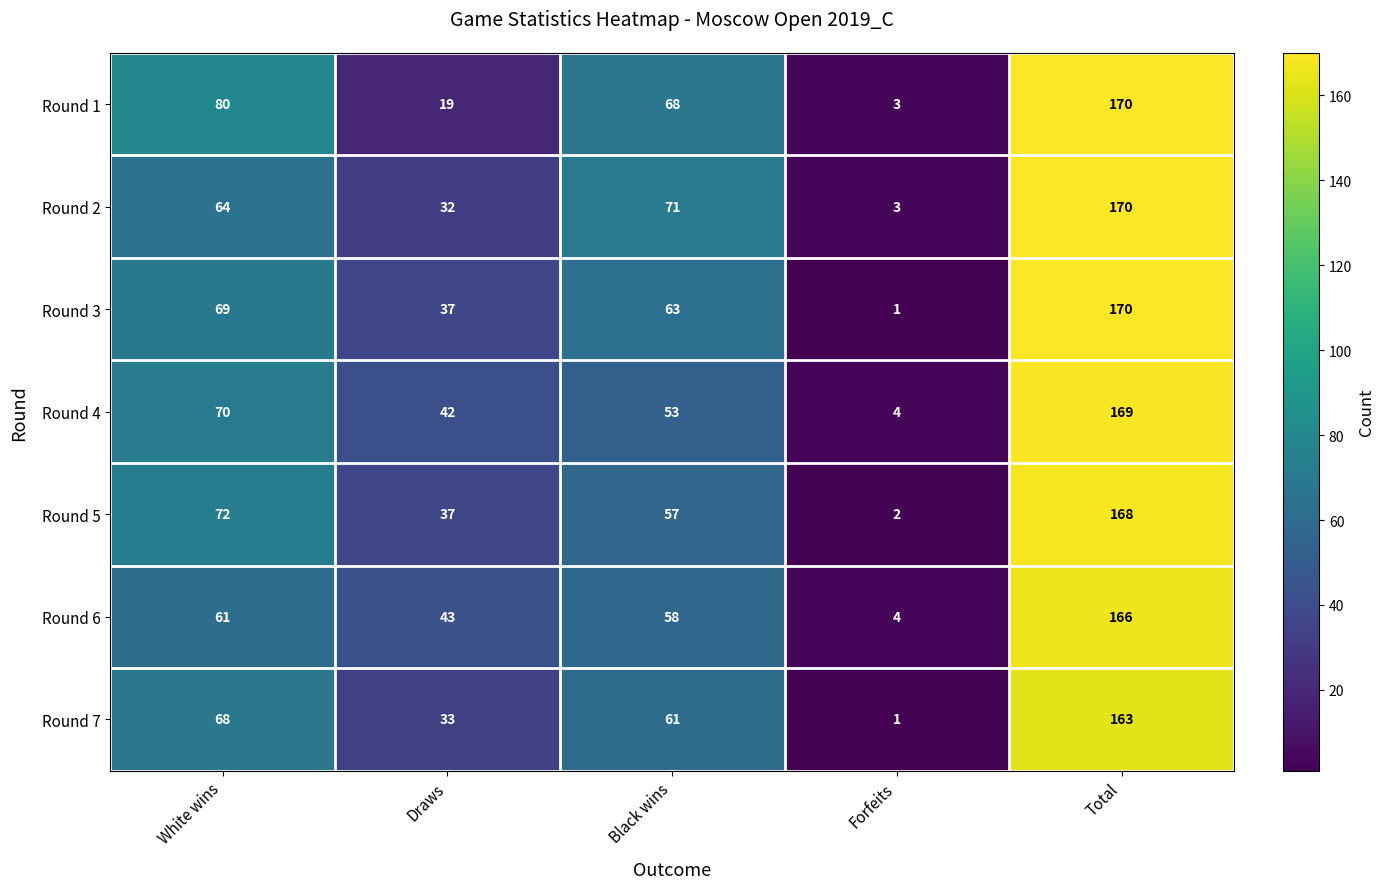

What is the sum of the Round 5 values at Total and Black wins?

225